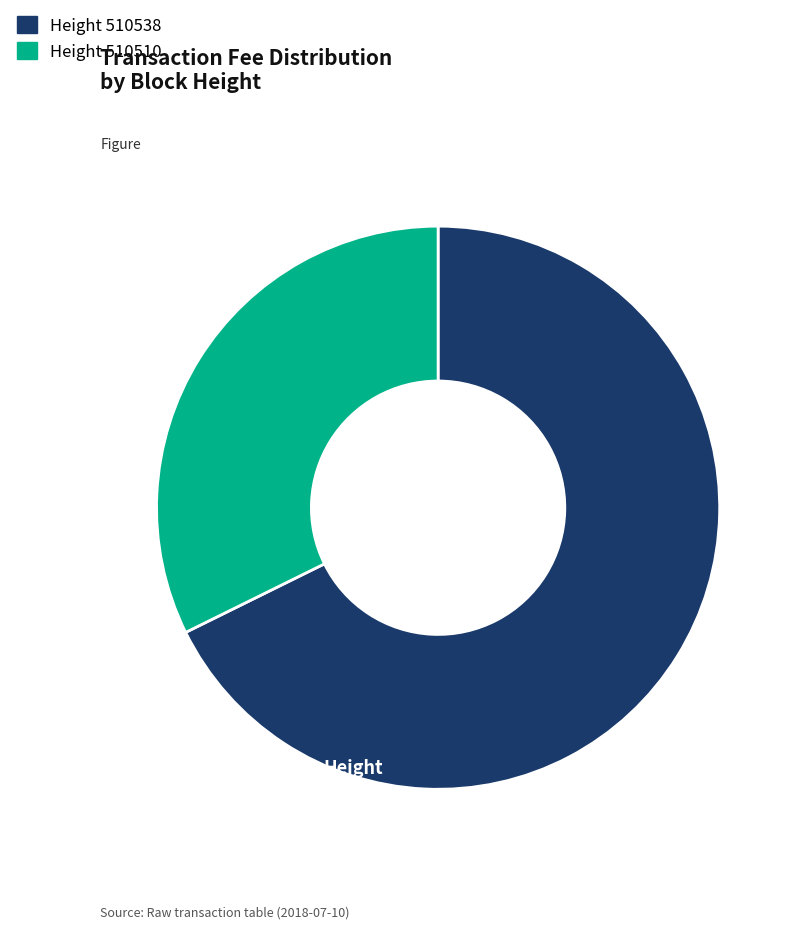

Is there any slice that represents more than half of the pie?

Yes